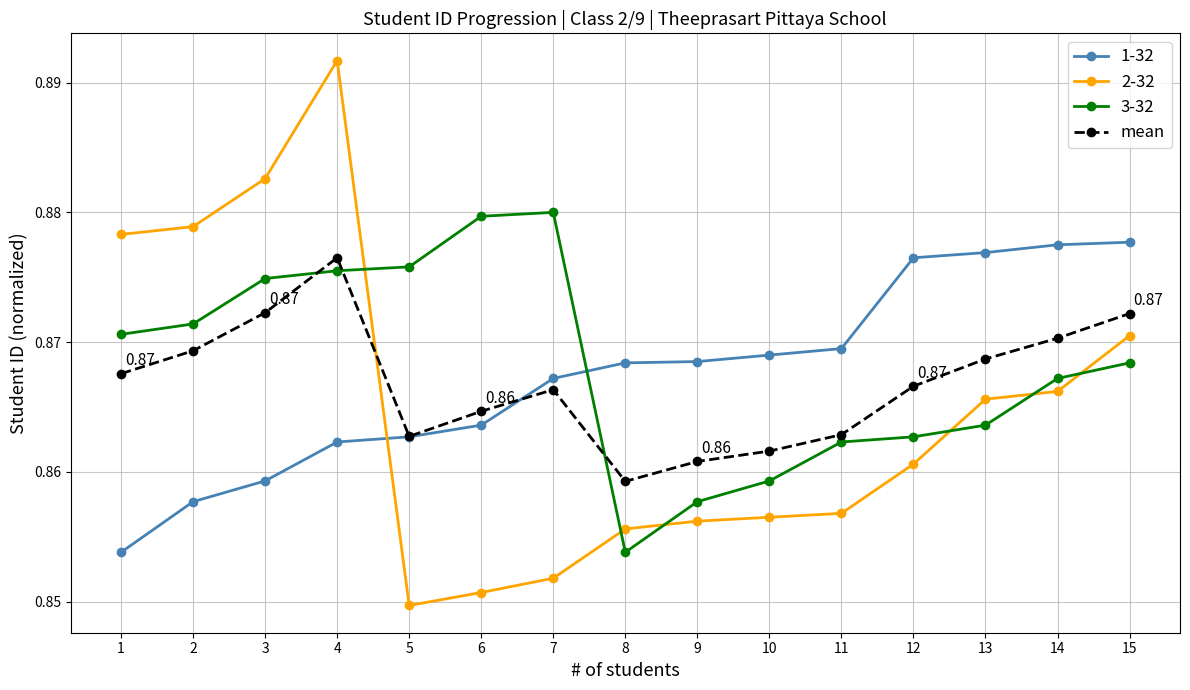

Which series has the widest spread of values?

2-32